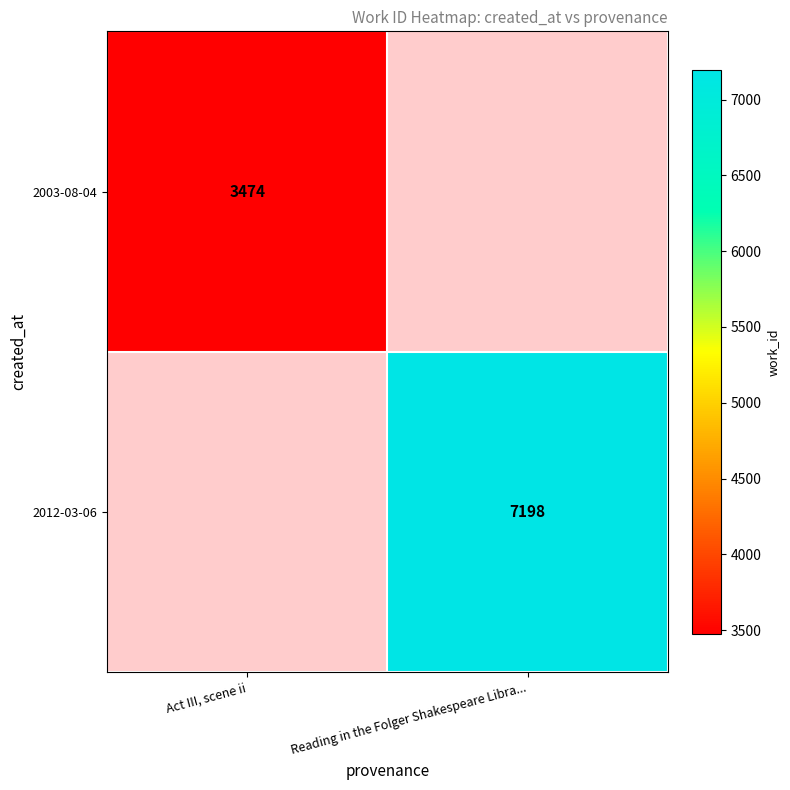

What is the smallest value displayed?

3474.0